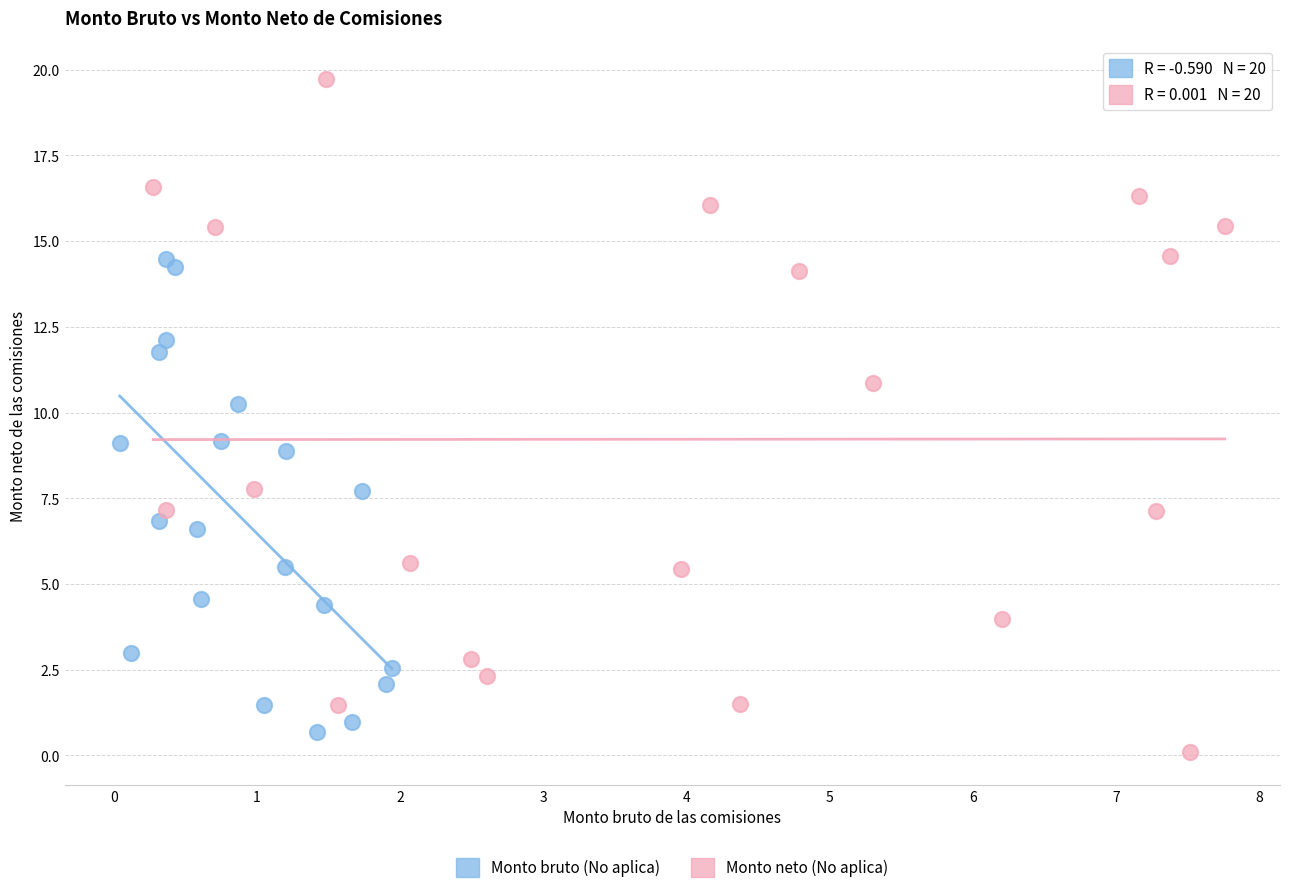

Which series has the widest spread of Y values?

Monto neto (No aplica)